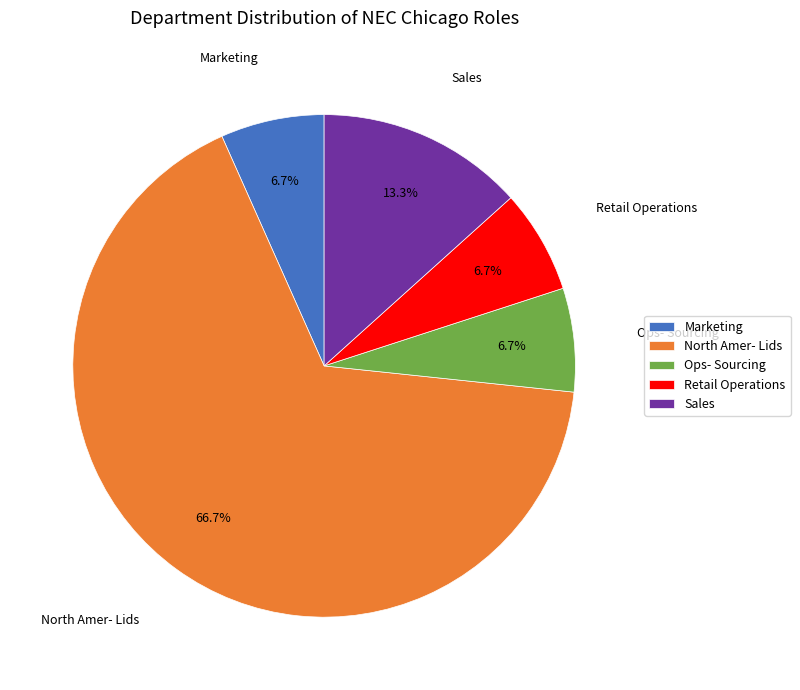

Is the sum of Marketing and North Amer- Lids greater than half?

Yes